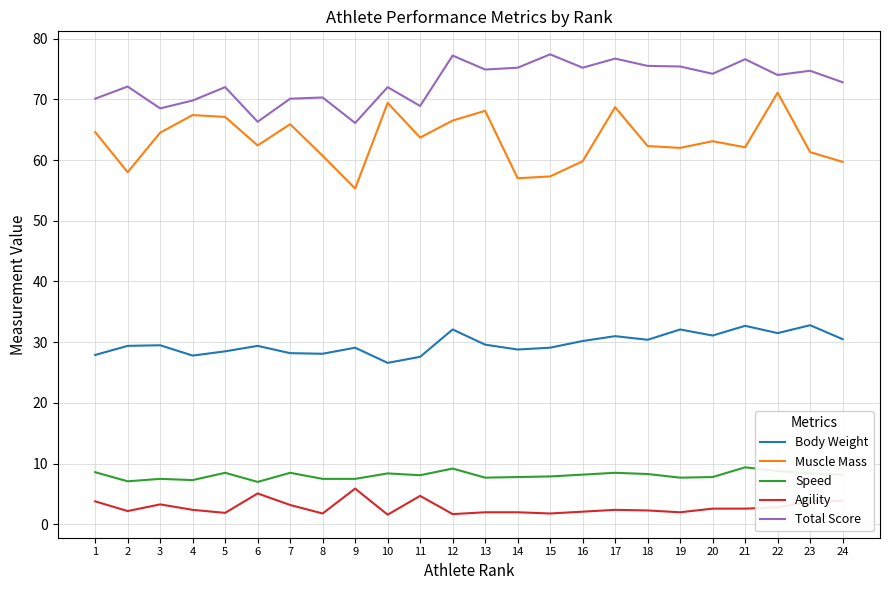

What is the minimum value for Muscle Mass?

55.3